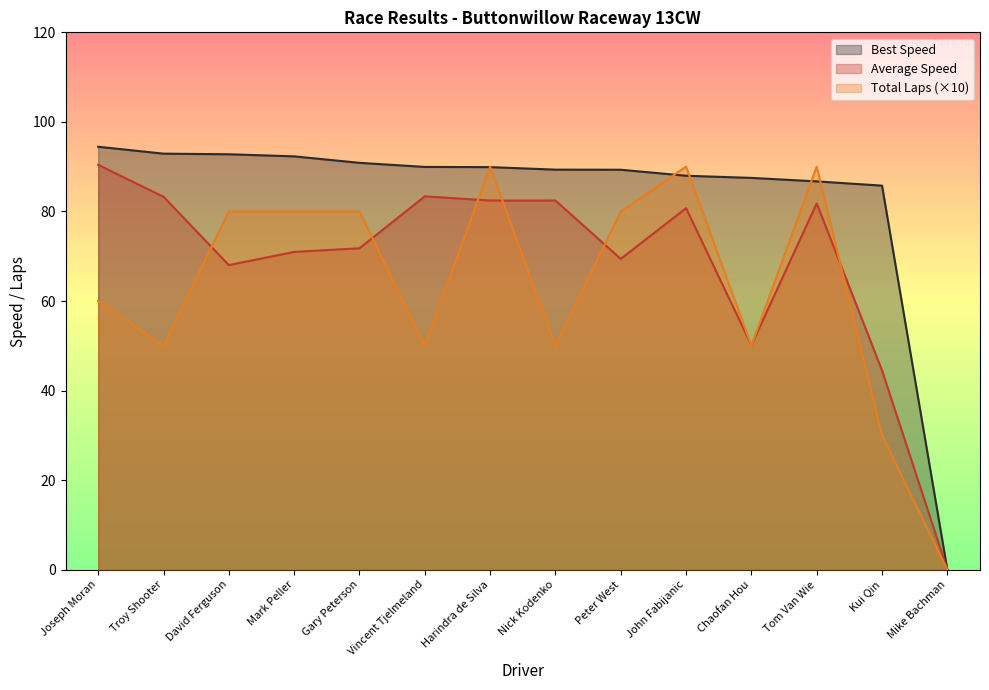

How many values in the Best Speed series are below 89?

5